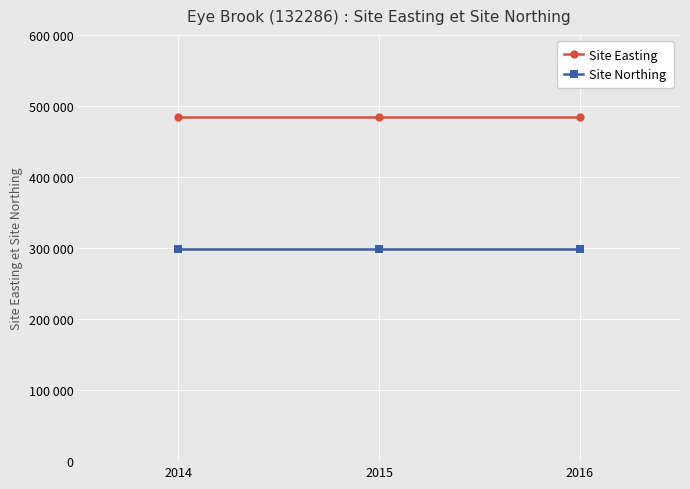

What are all the series names shown in the legend?

Site Easting, Site Northing